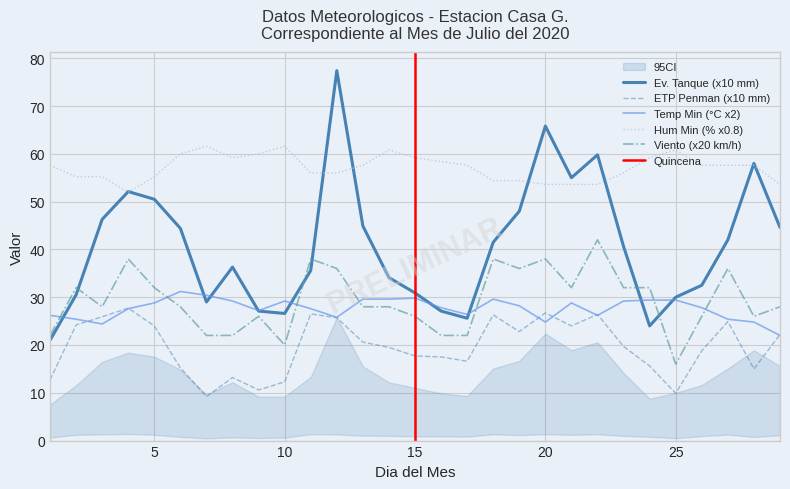

Which series changed the most between 9 and 14?

Radiacion